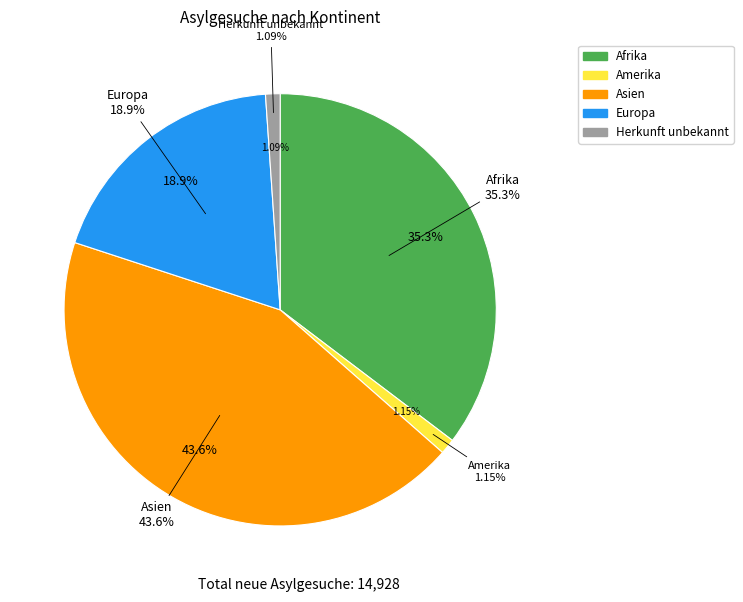

Is Ozeanien the majority of the pie?

No